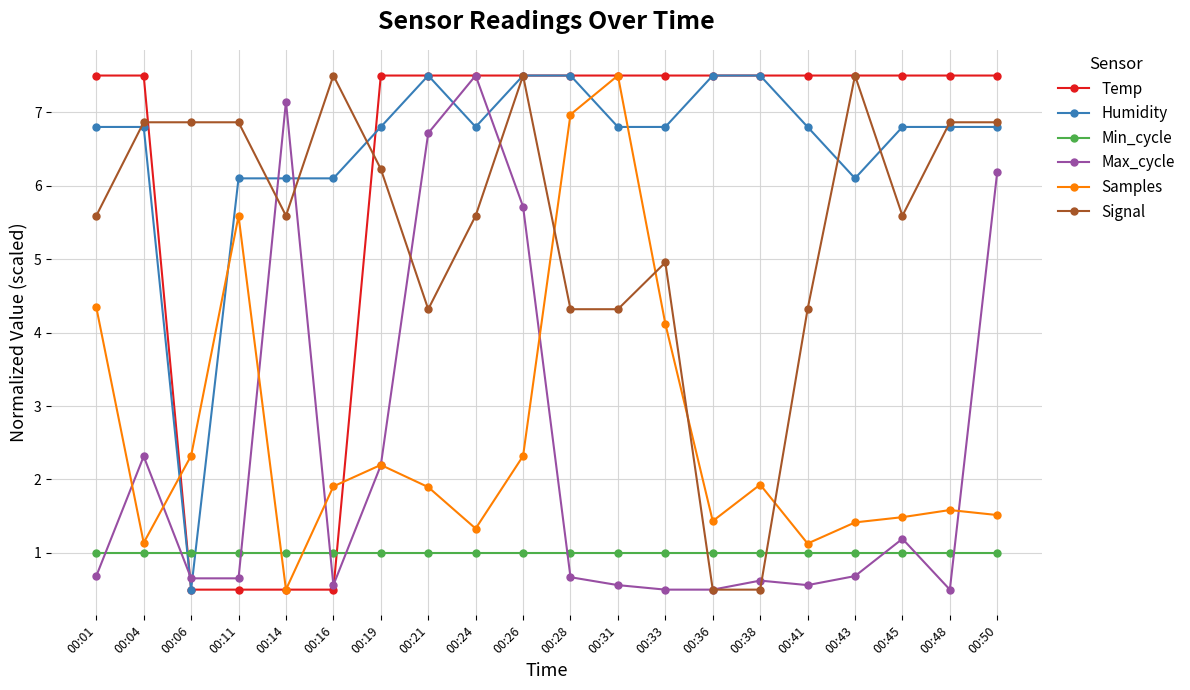

What is the smallest value displayed?

0.5